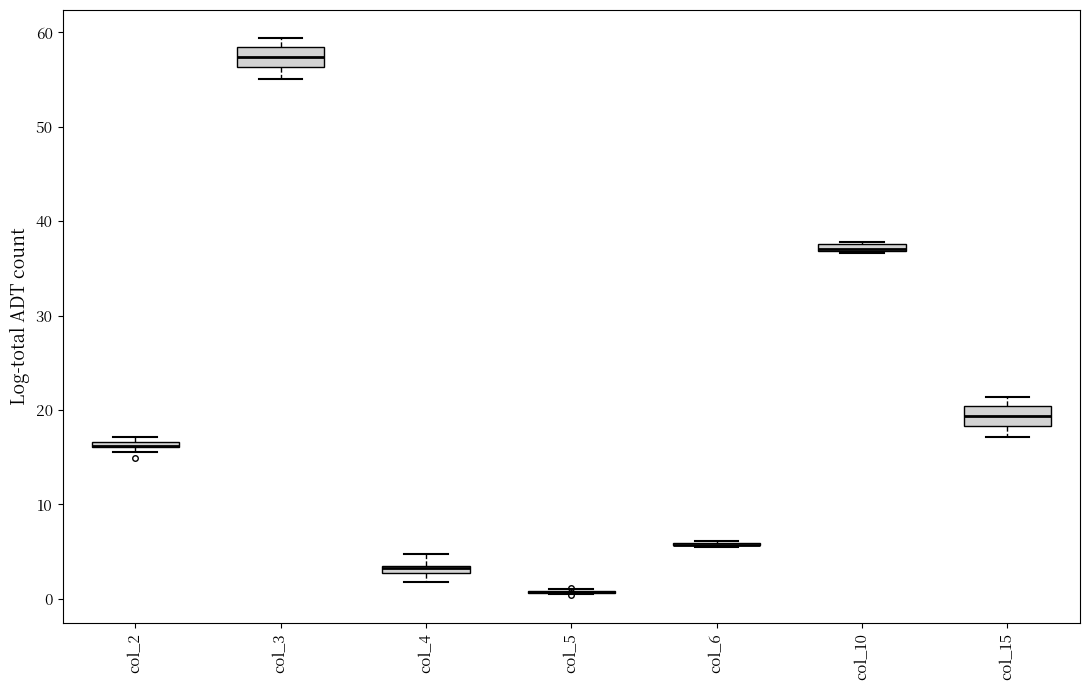

Where is the upper edge of the box for col_10 on the y-axis? The values are not printed on the chart, so give them approximately, as read against the axis.

38